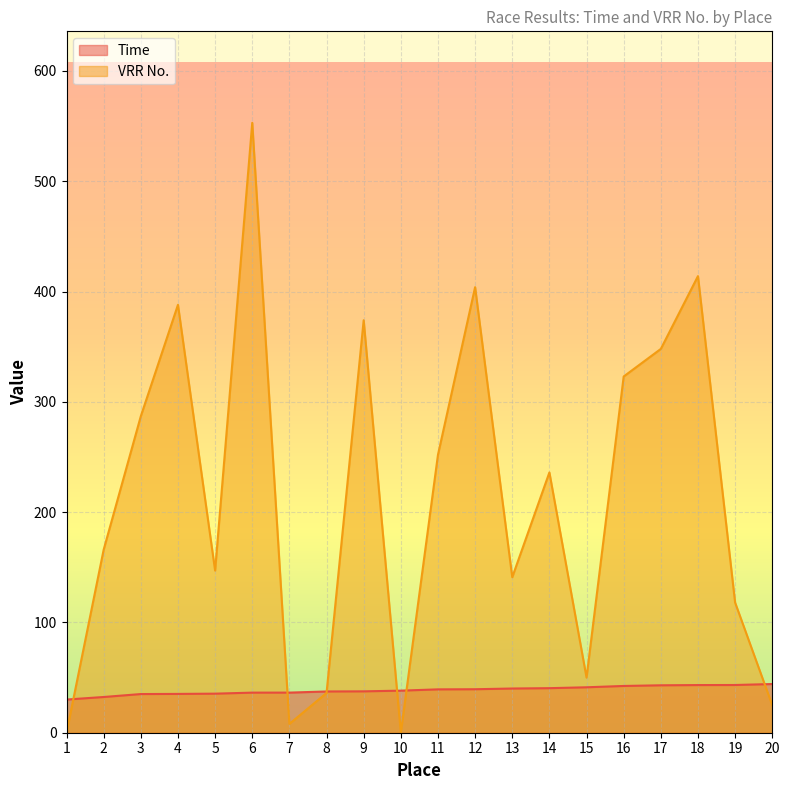

The Time series shows 15.9 at 1. True or false?

False